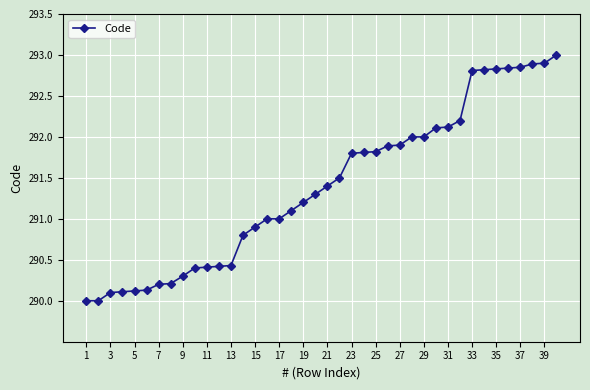

What is the difference between the maximum and minimum values?

3.0